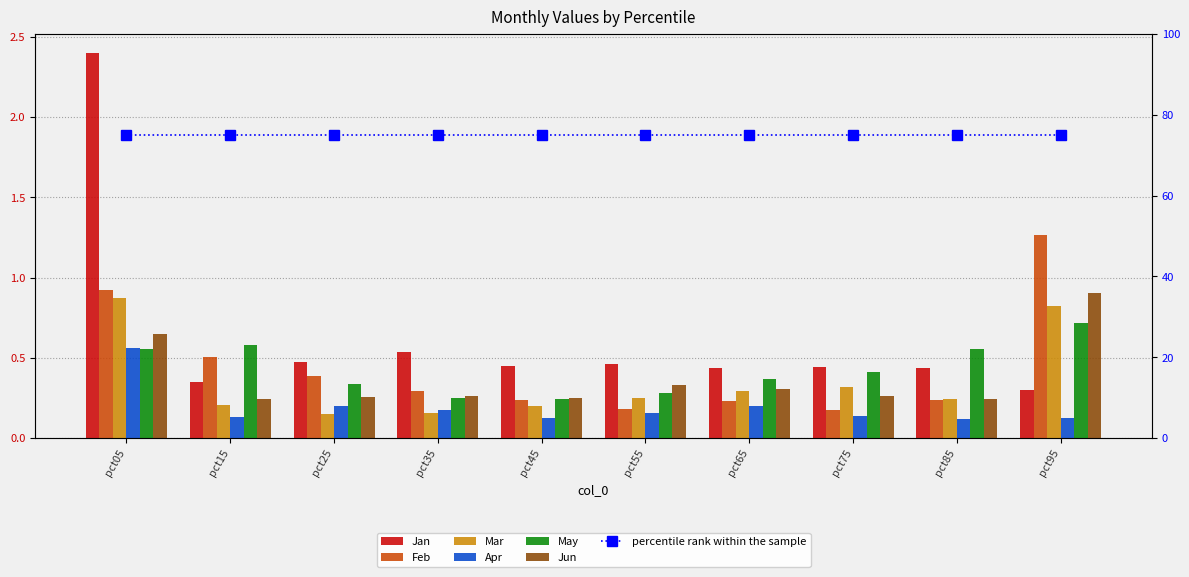

What is the value of the Apr bar at the 6th from the left?

0.2